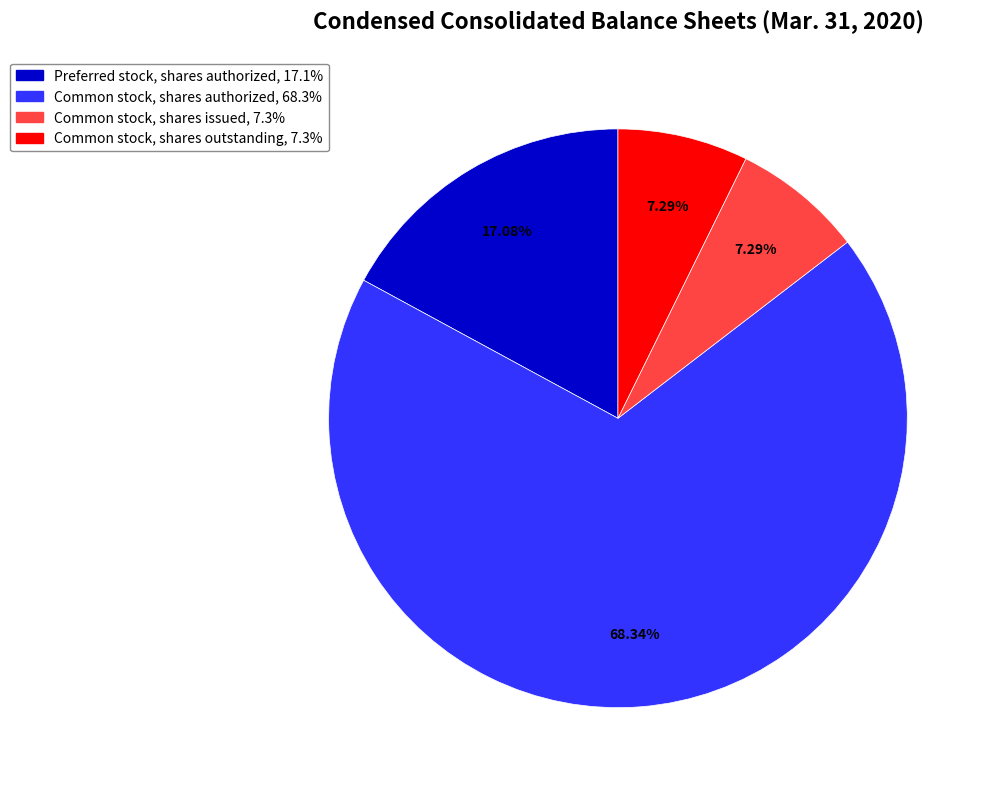

To the nearest percent, what is the combined percentage of Preferred stock, shares authorized and Common stock, shares issued?

24%